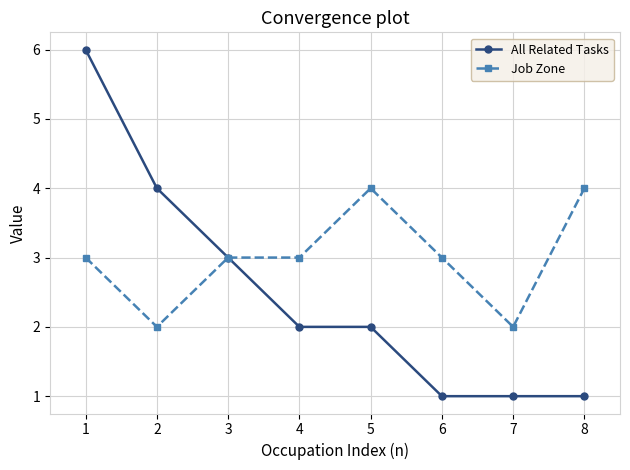

How many lines are shown in the chart?

2